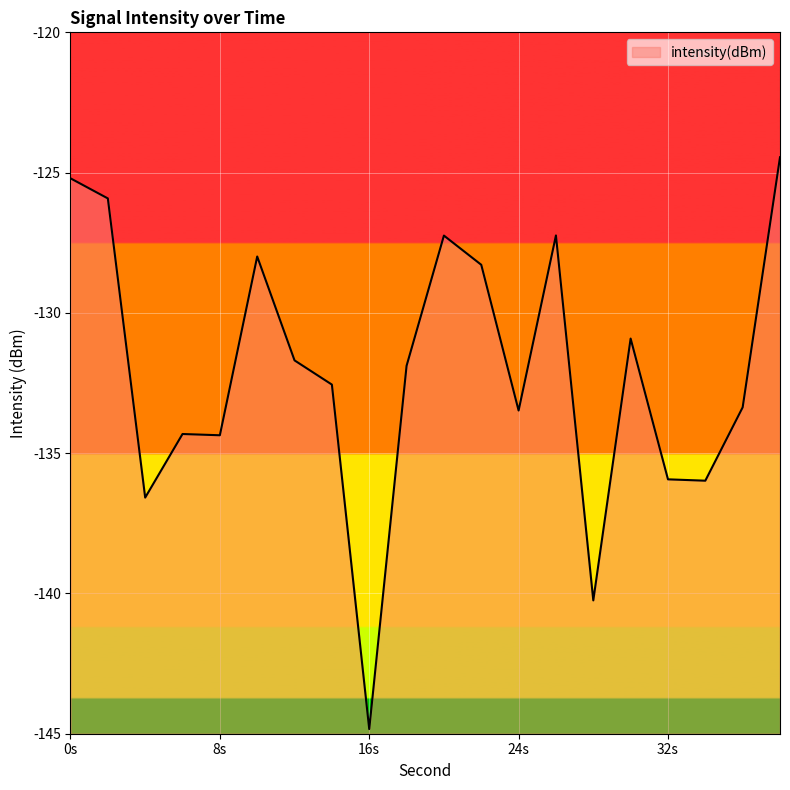

True or false: there are more than 2 points higher than both neighbors.

True